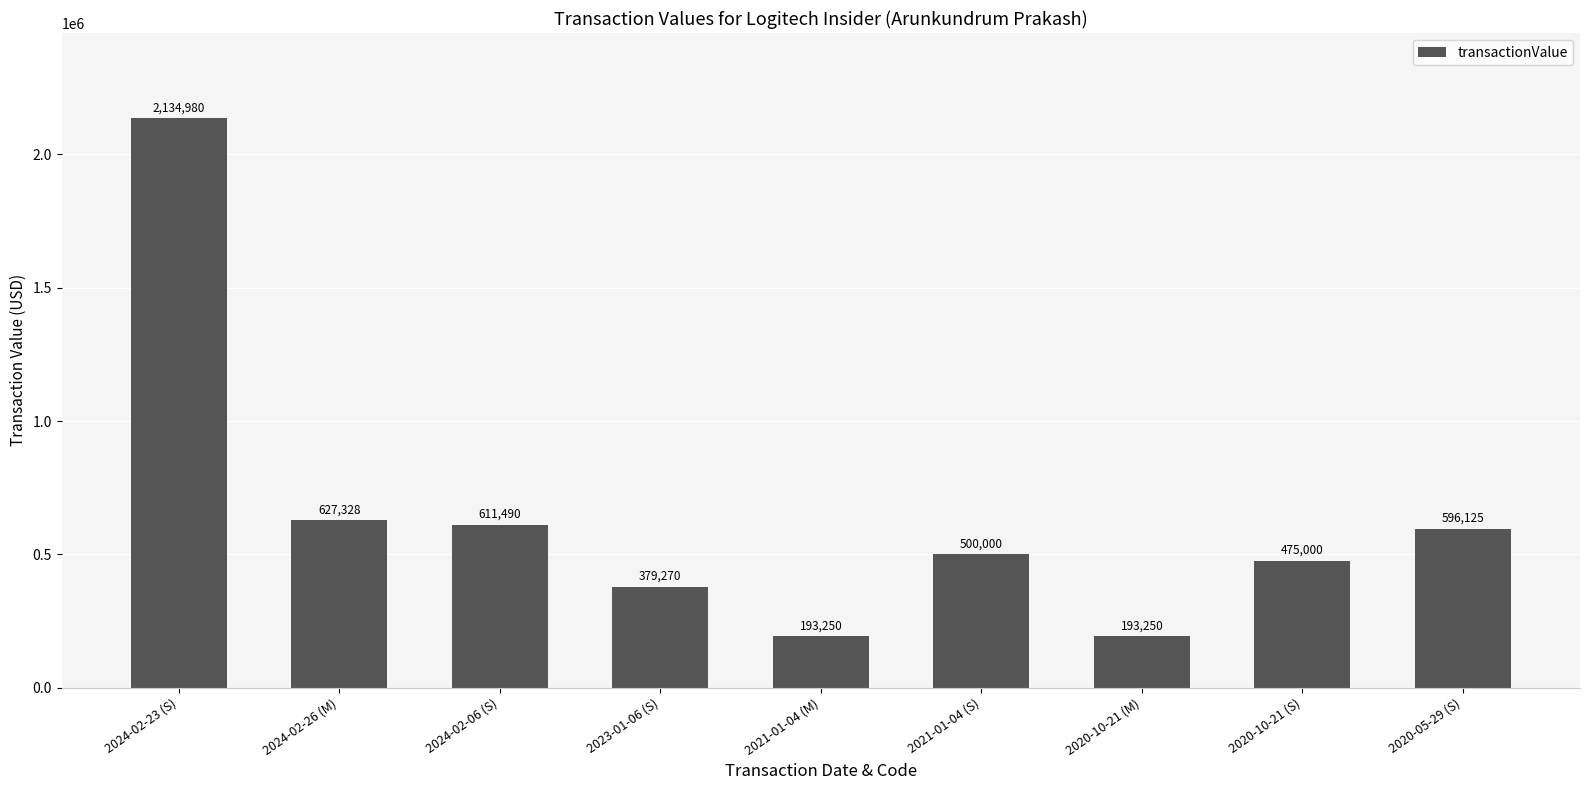

The value at 2023-01-06 (S) is 90596. True or false?

False